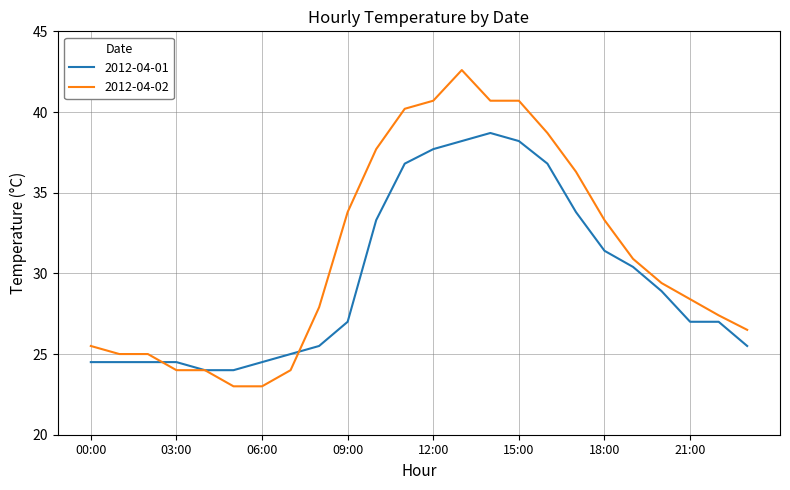

Rank the series by their maximum value, from lowest to highest.

2012-04-01, 2012-04-02